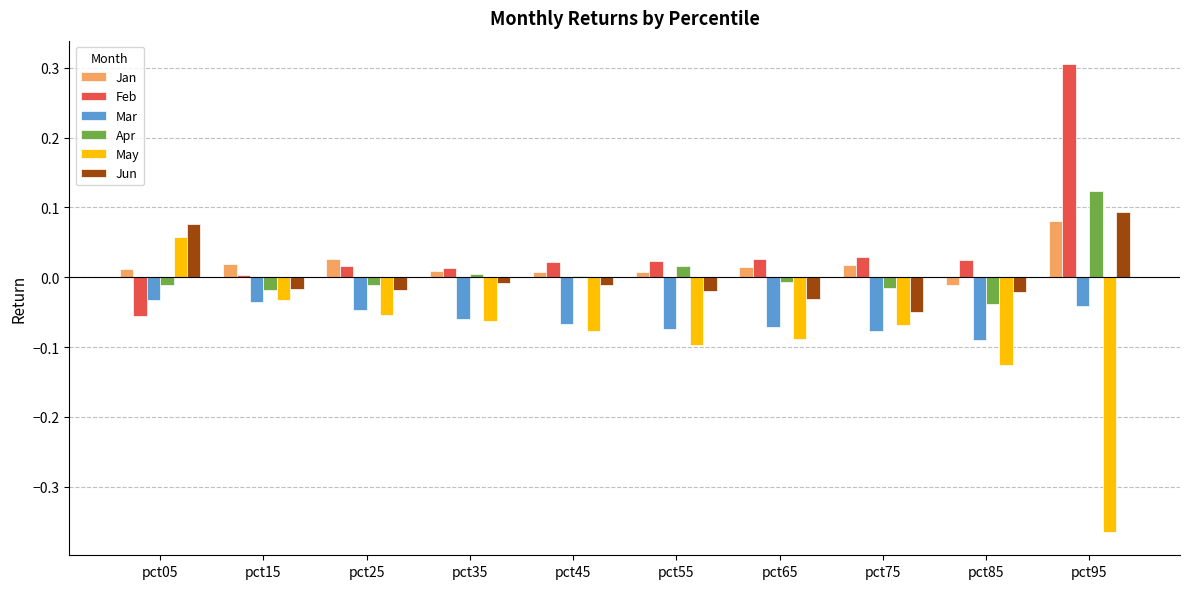

Which category has the highest value across all series?

pct95